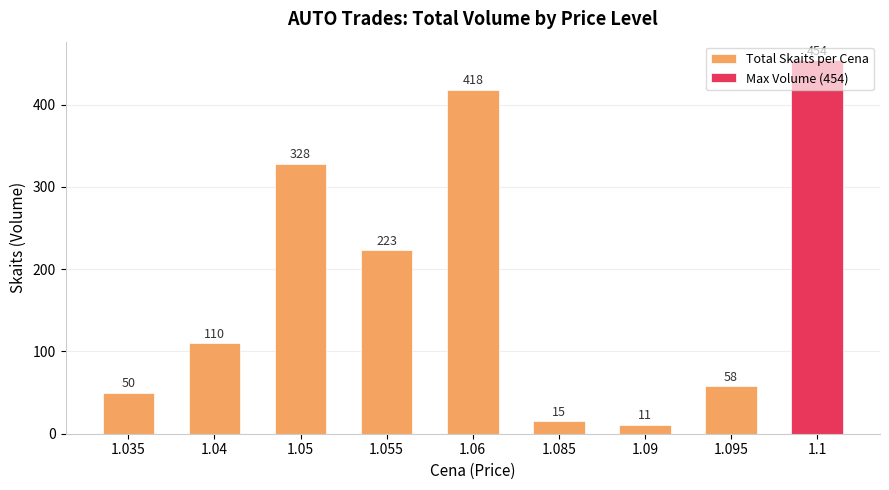

Reading left to right, transcribe all the data shown in this chart.

1.035=50	1.04=110	1.05=328	1.055=223	1.06=418	1.085=15	1.09=11	1.095=58	1.1=454